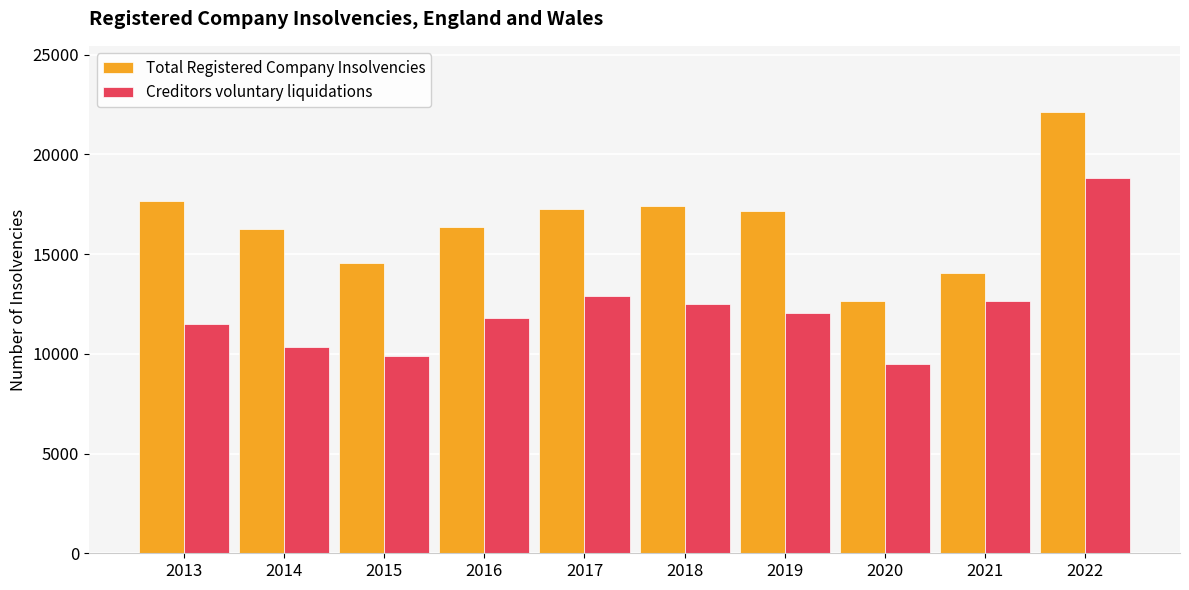

What is the value of the Total Registered Company Insolvencies bar at the 8th from the left?

12631